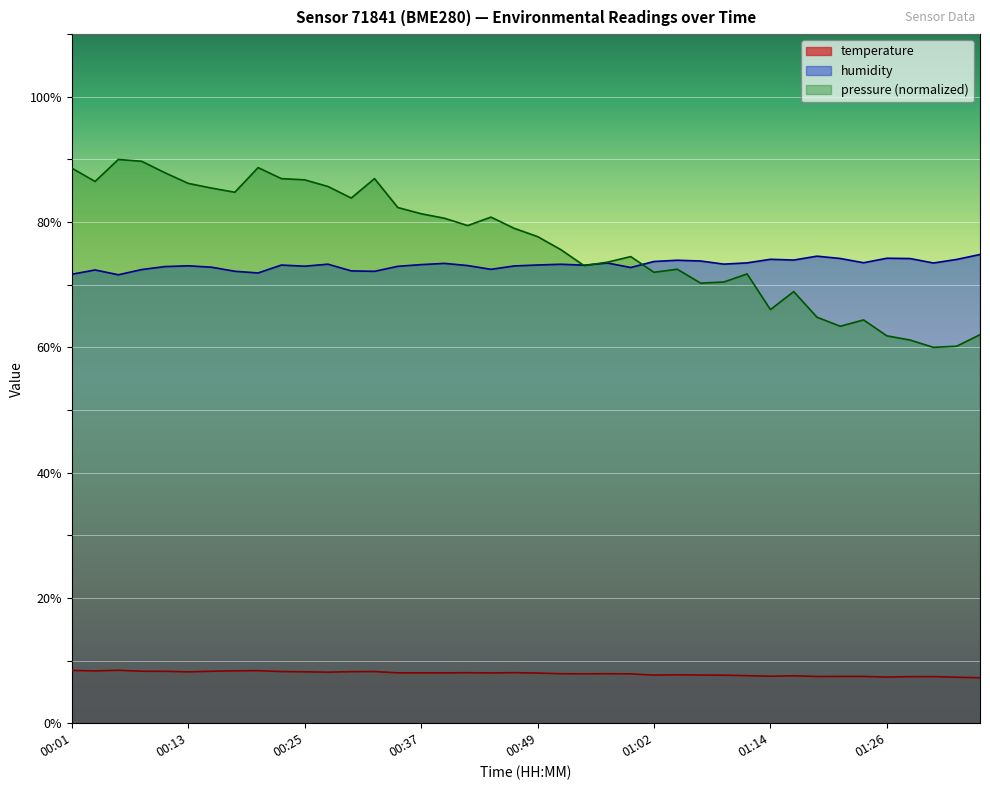

Where is the first local maximum for humidity?

00:03